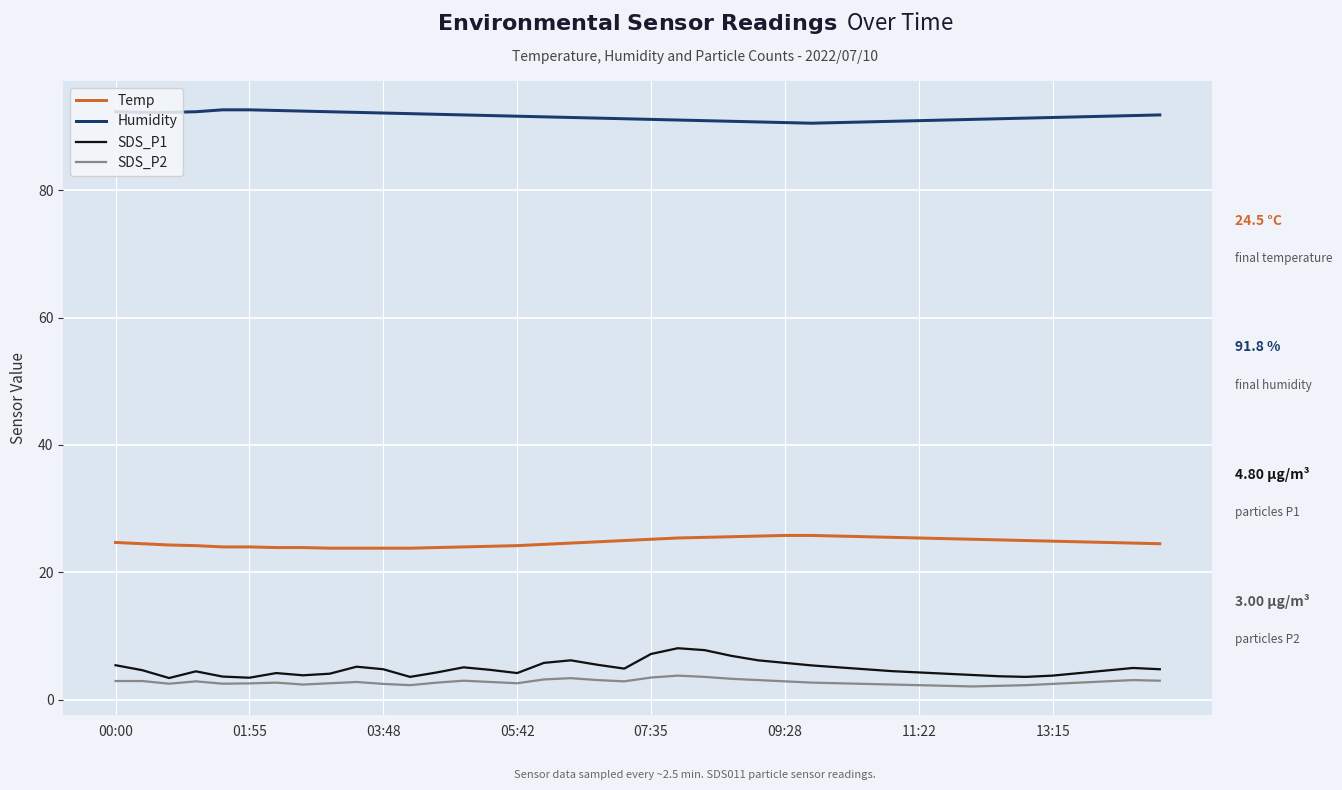

True or false: Humidity and SDS_P2 intersect in this chart.

False